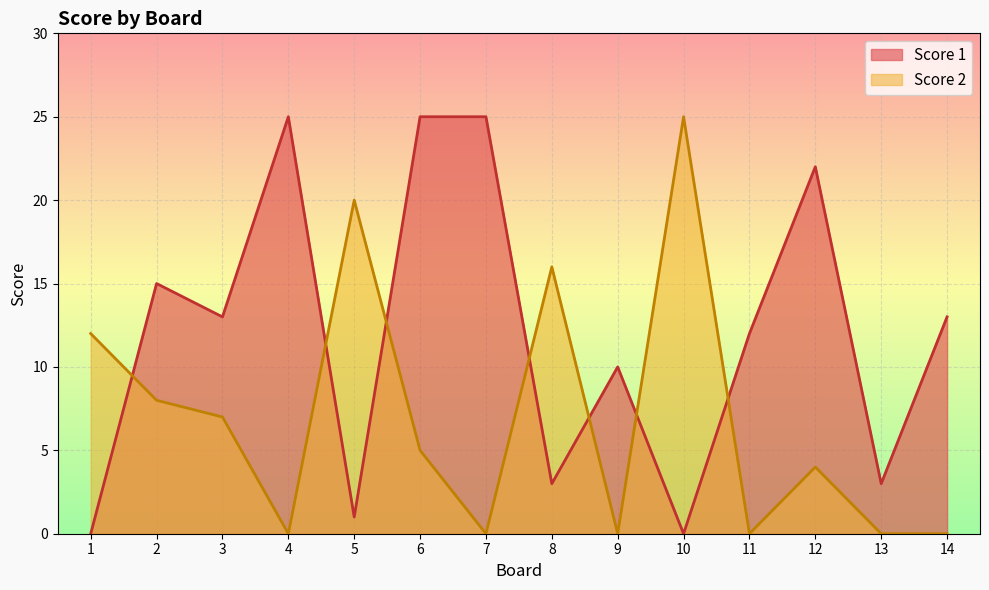

What is the total value across all series at 2?

23